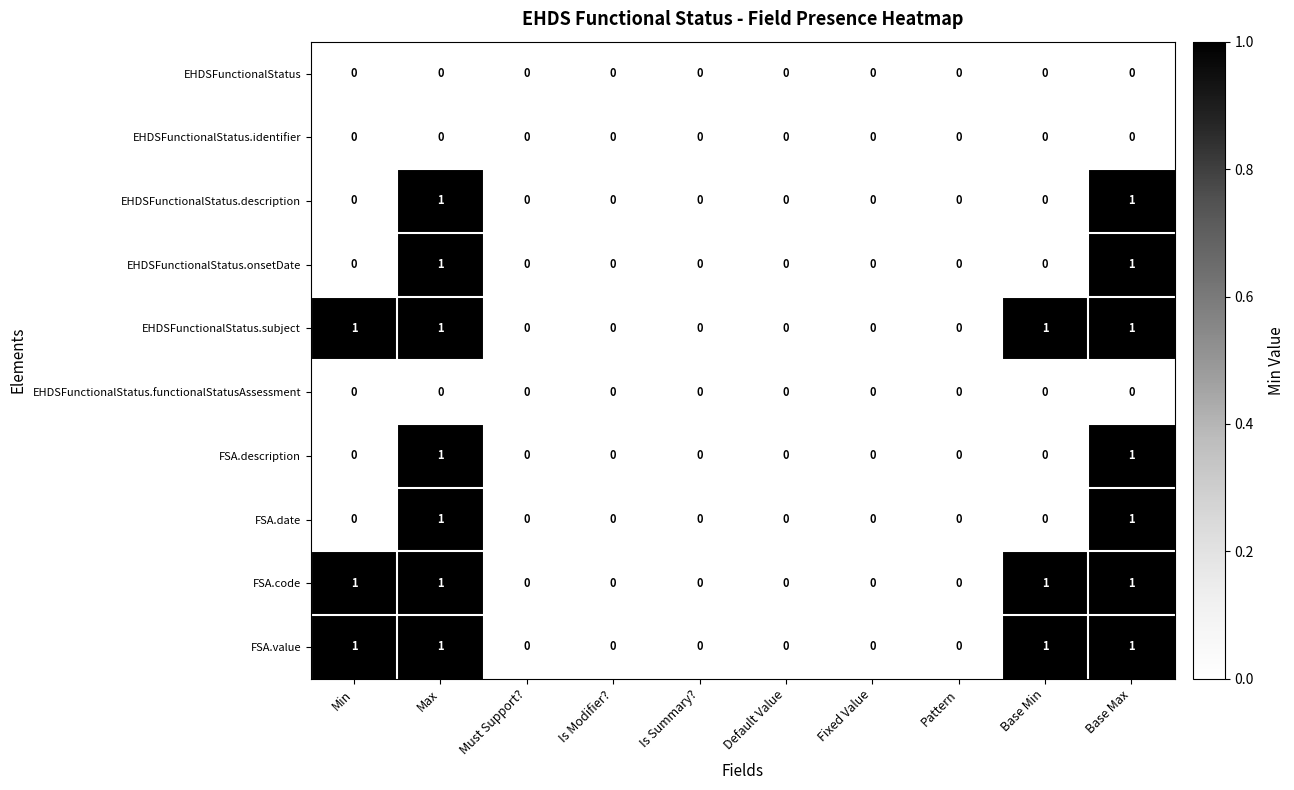

How many FSA.code values are between 0 and 1?

10